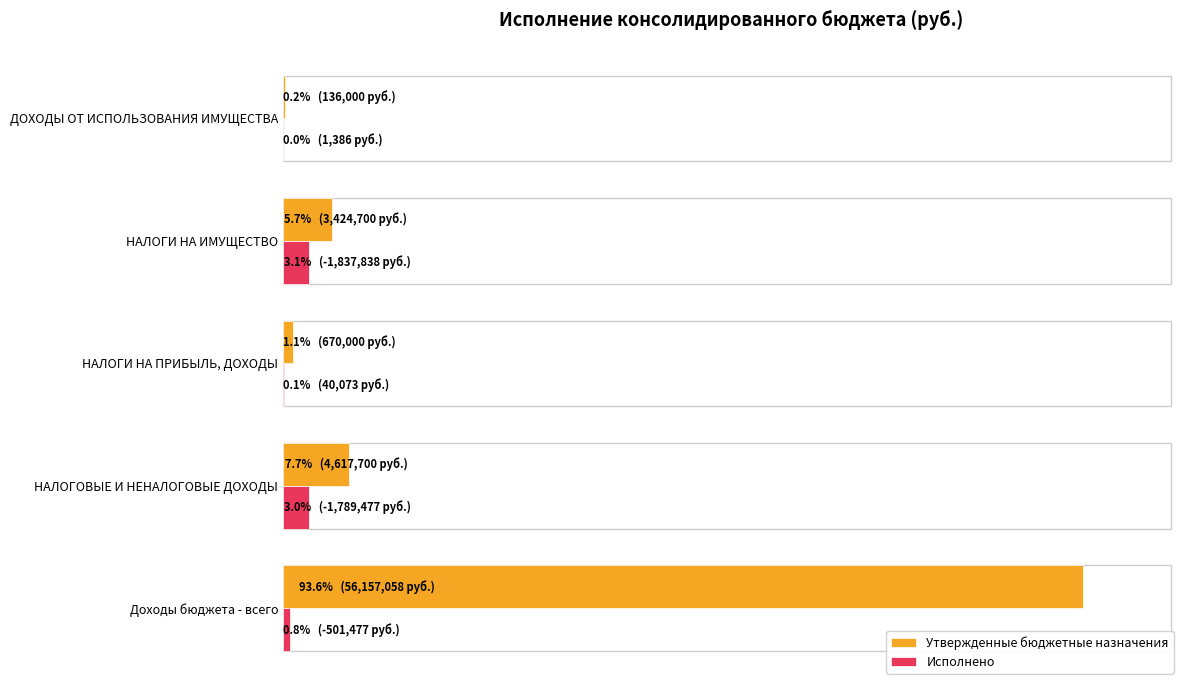

What is the value of the Утвержденные бюджетные назначения bar at the 4th from the left?

3424700.0